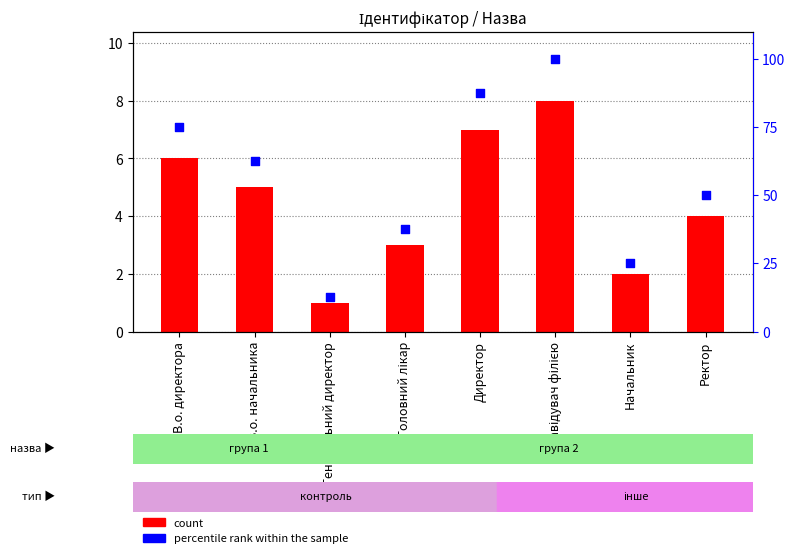

Which series reaches the maximum Y coordinate?

percentile rank within the sample